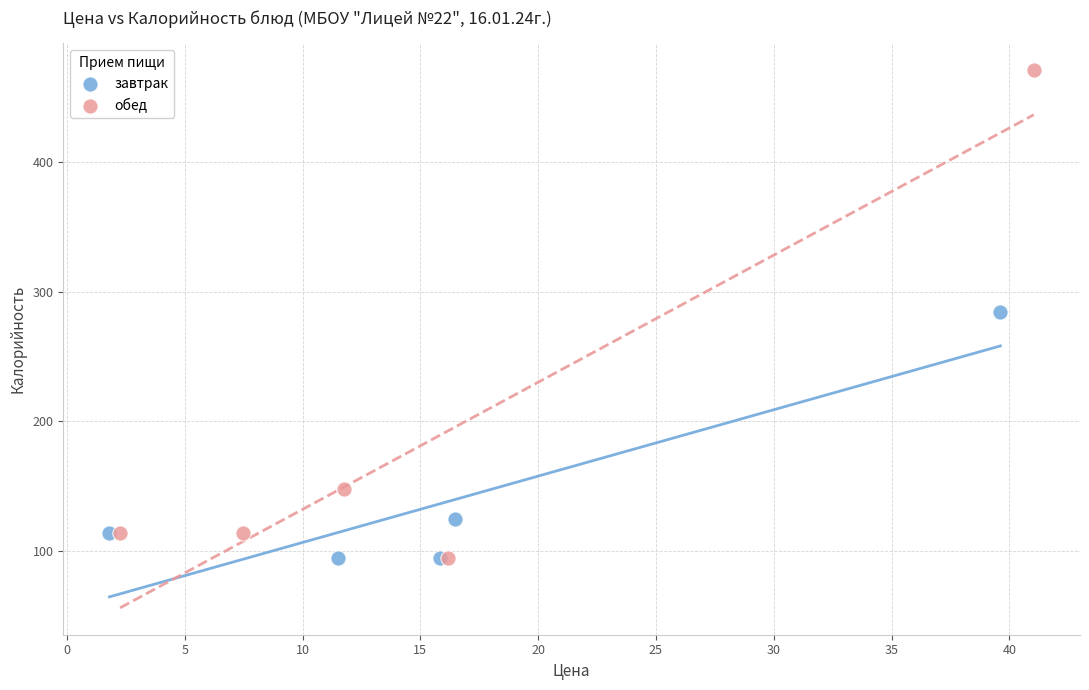

What are all the series names shown in the legend?

завтрак, обед